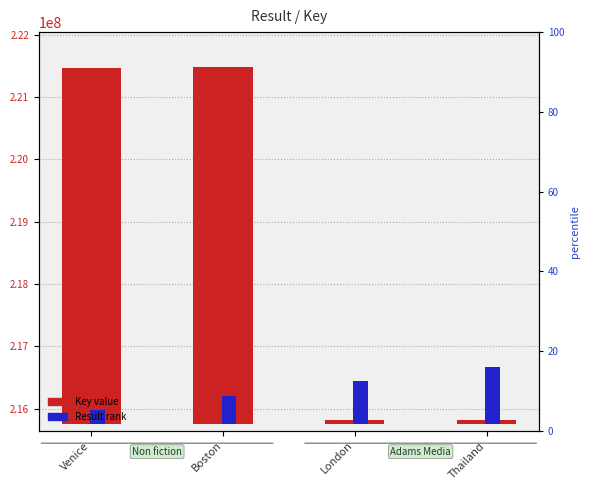

Count the number of data series in this chart.

2